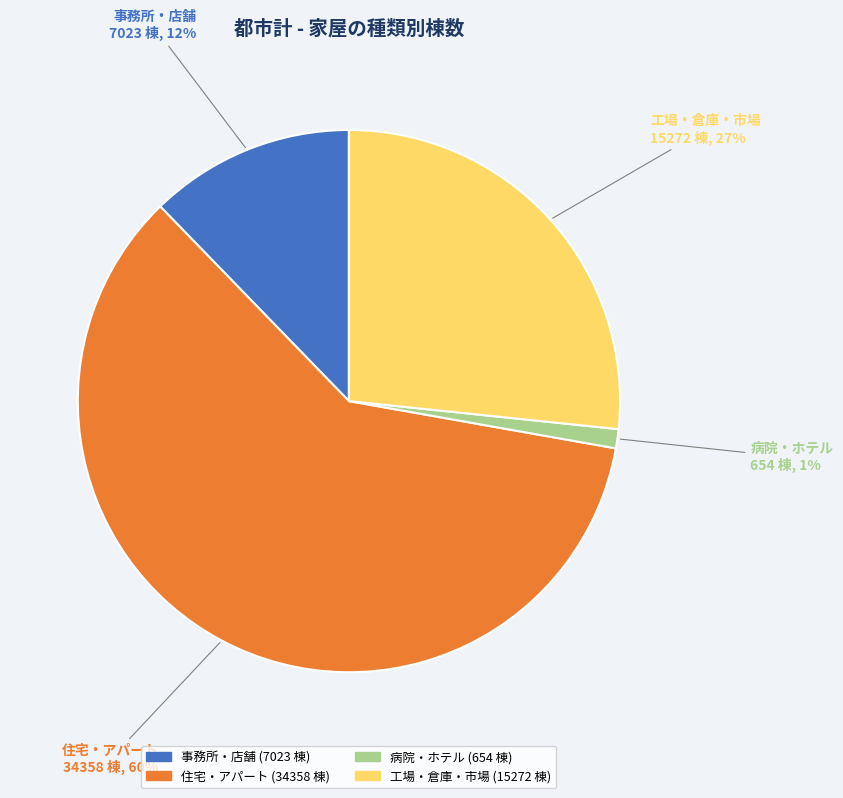

Does any single category account for the majority?

Yes